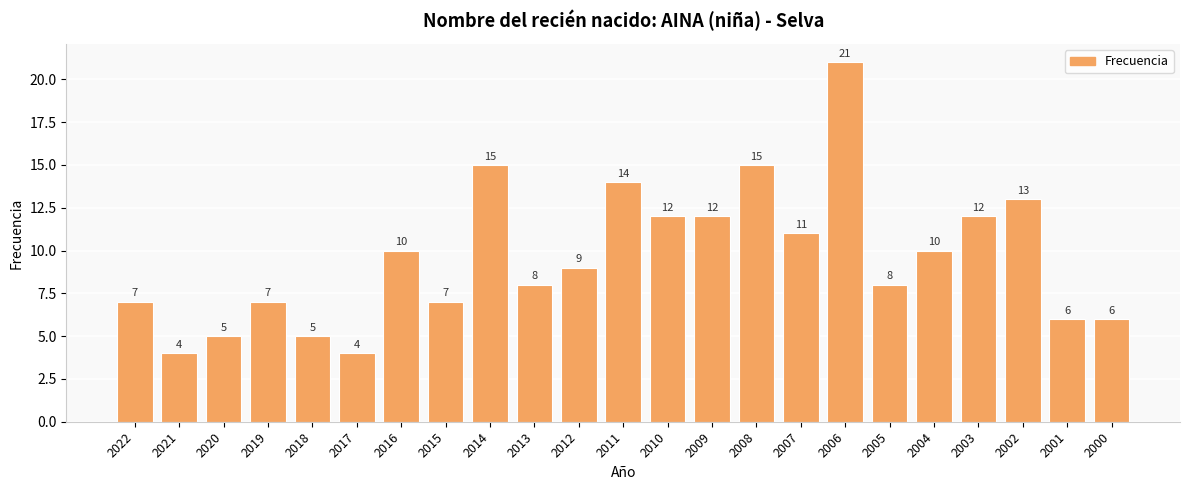

What is the sum of all values?

221